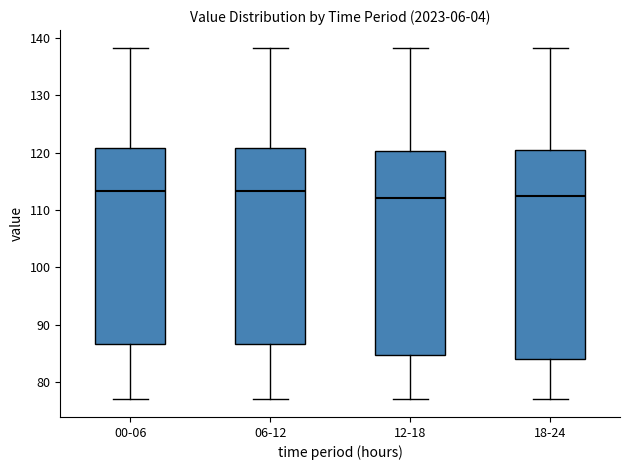

Comparing the boxes themselves (not the whiskers), which one is the tallest?

18-24